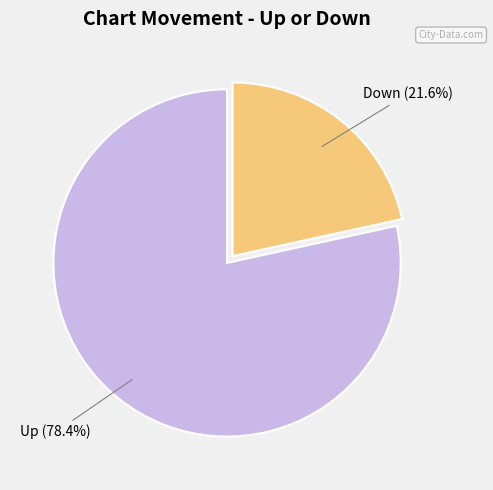

Is there a majority slice in this chart?

Yes